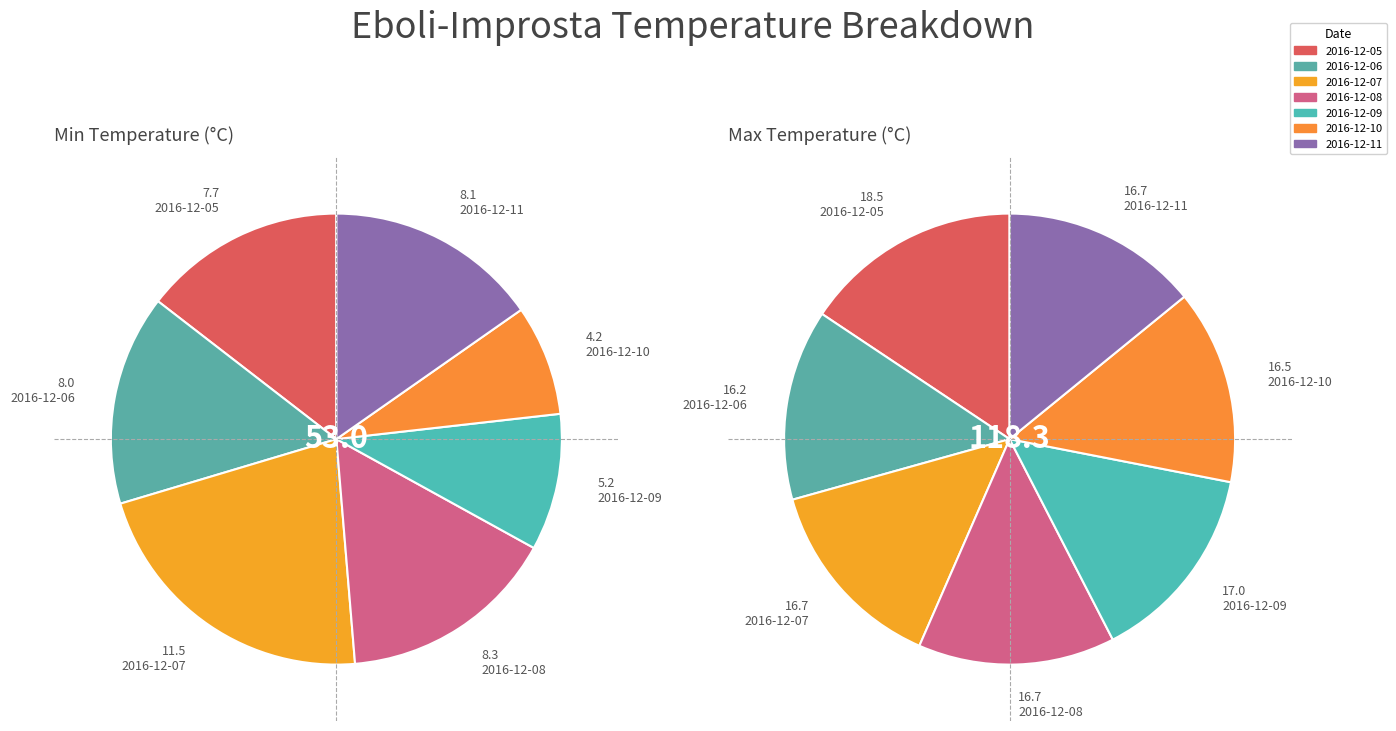

Does 2016-12-11 represent more than half of the total?

No